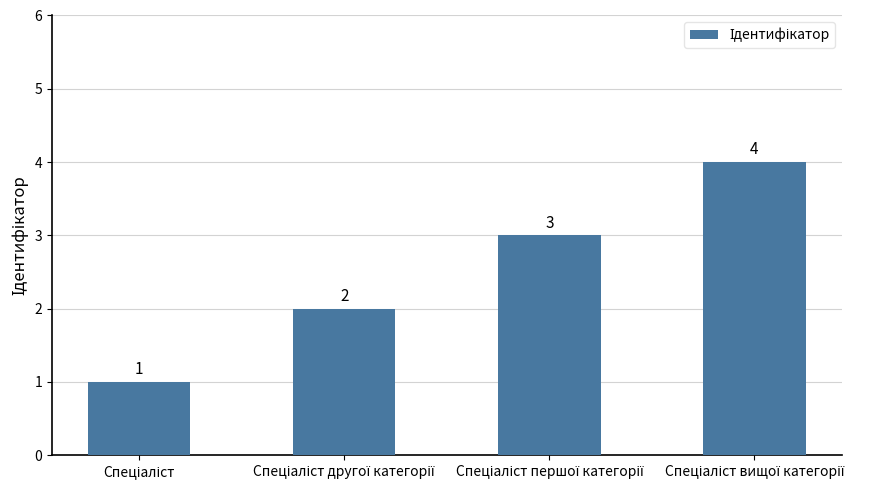

What is the greatest value displayed?

4